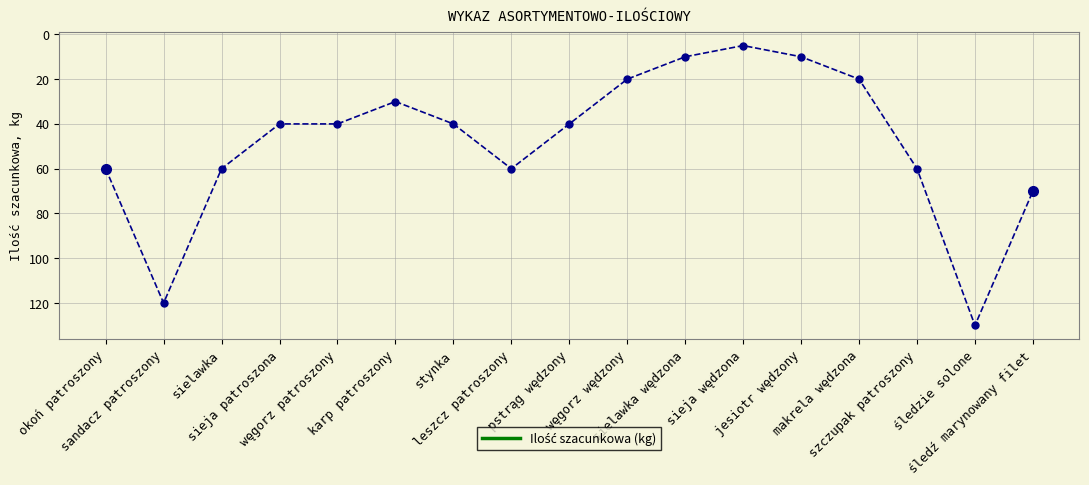

What is the smallest value displayed?

5